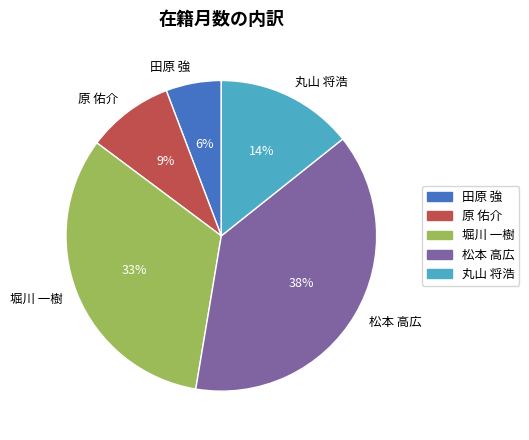

Which slice is the smallest?

田原 強